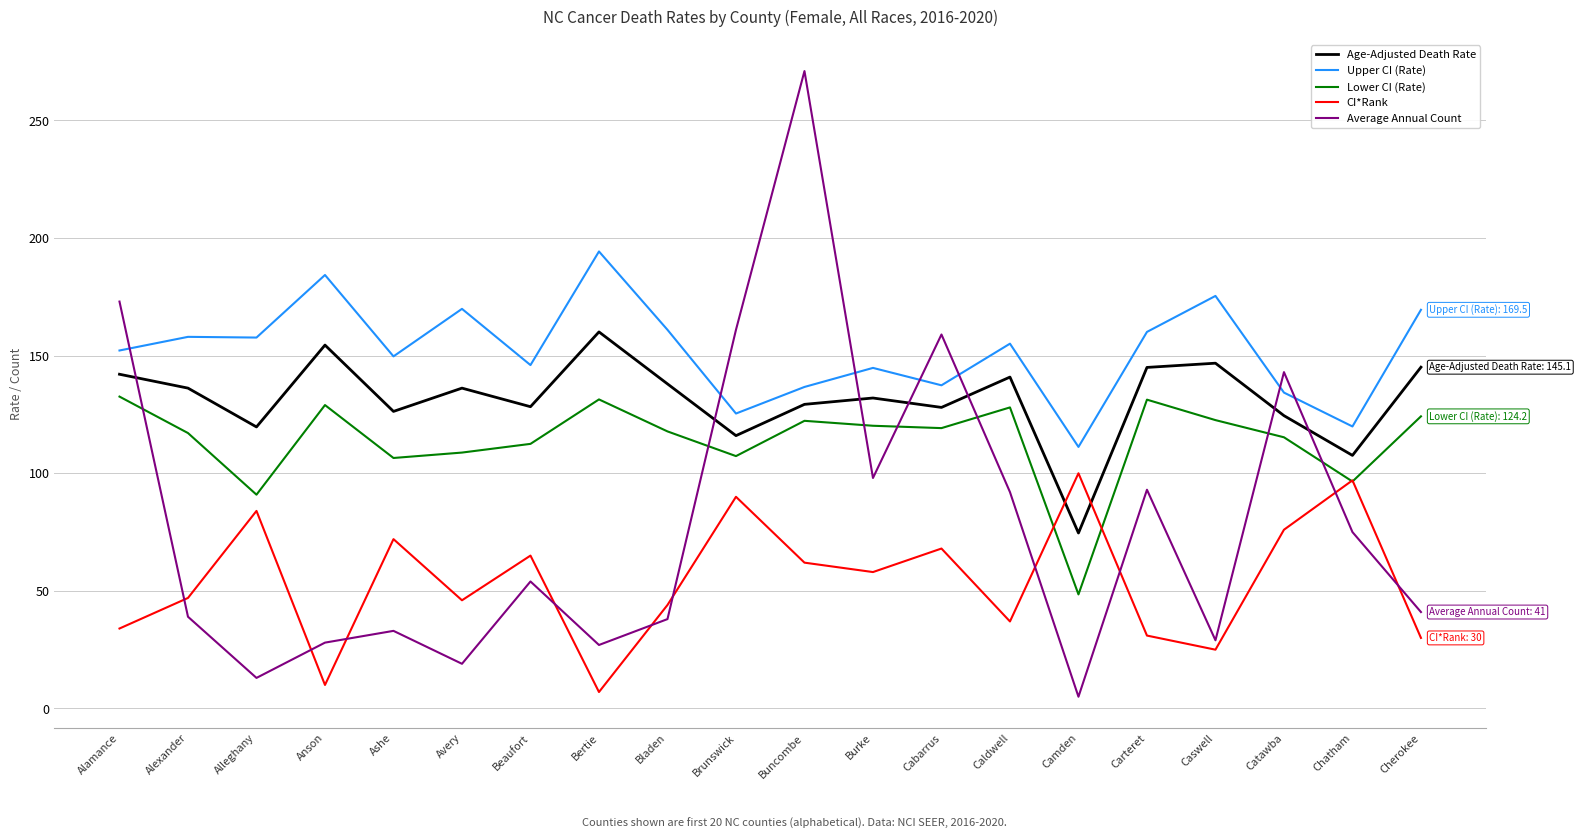

True or false: Lower CI (Rate) and Average Annual Count intersect in this chart.

True